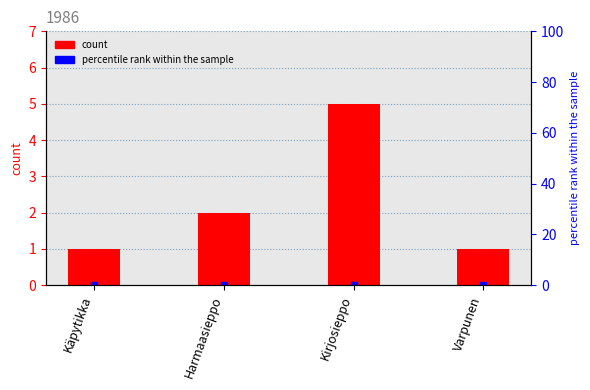

How many bars are there in total?

4